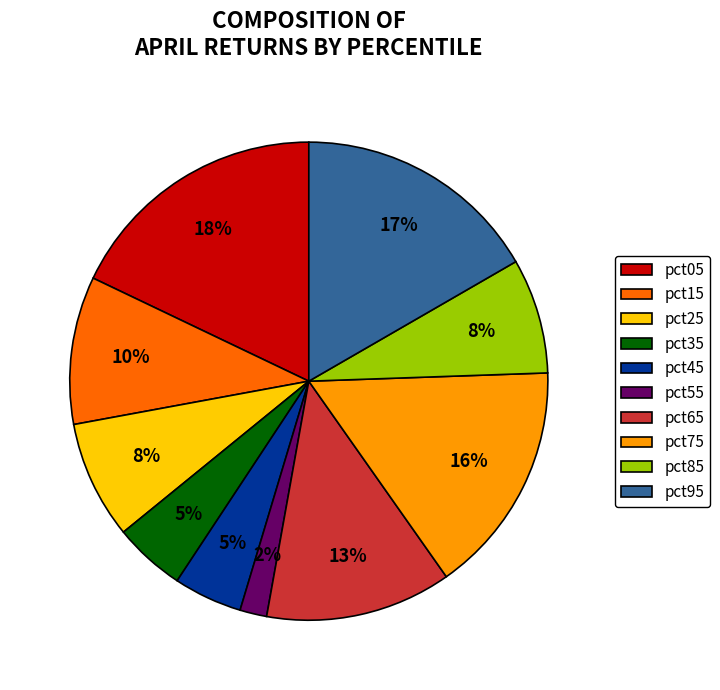

What is the smallest slice in the pie chart?

pct55